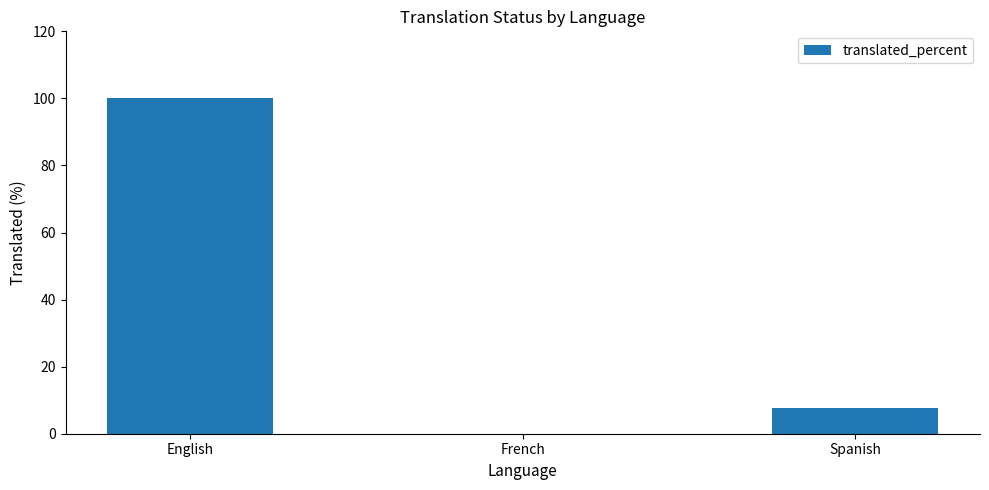

What is the greatest value displayed?

100.0